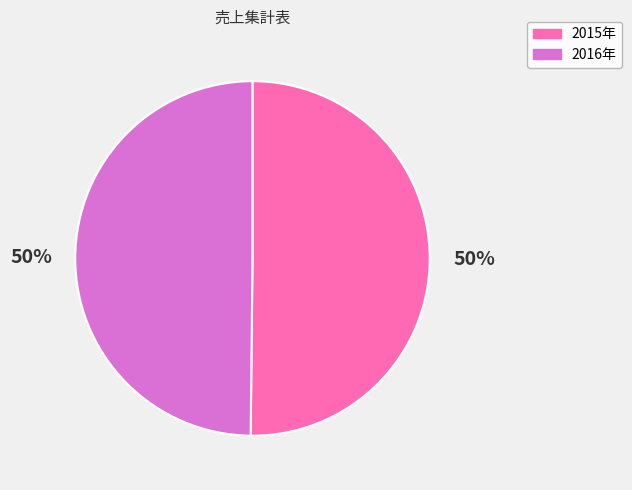

Do 2015年 and 2016年 together represent more than half of the pie?

Yes